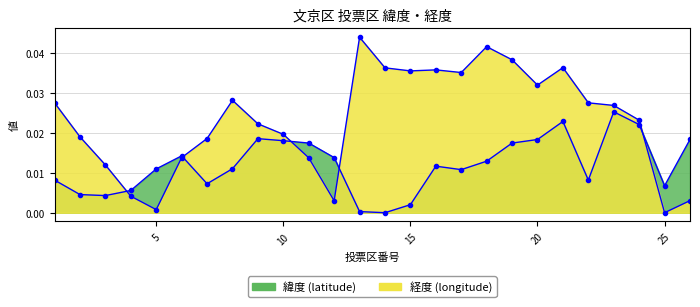

True or false: 経度 has a value of 0.0 at 13.

False